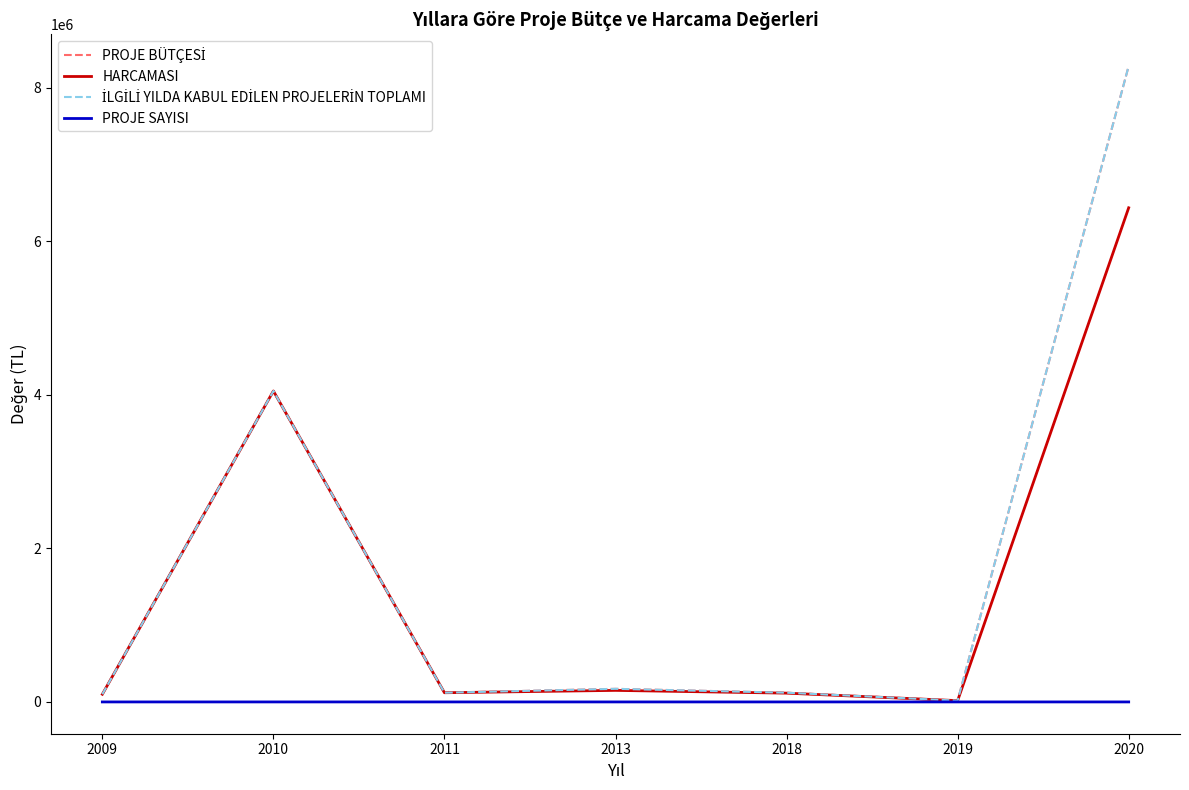

Does the chart display data point markers on the line(s)?

No